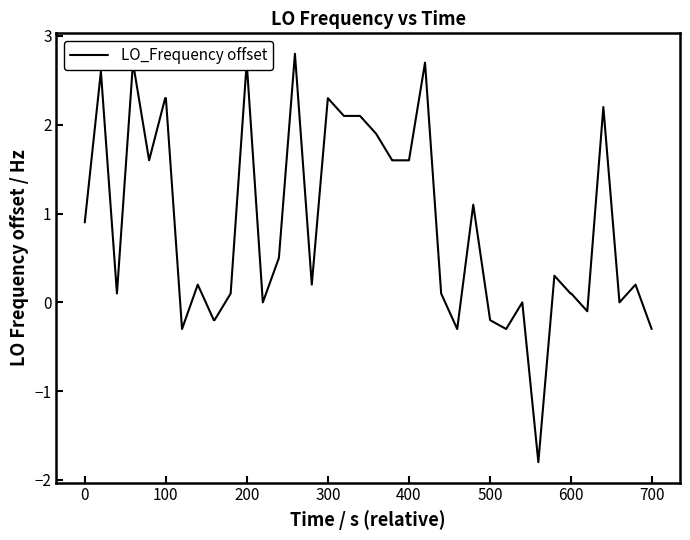

What is the difference between the maximum and minimum values?

4.6